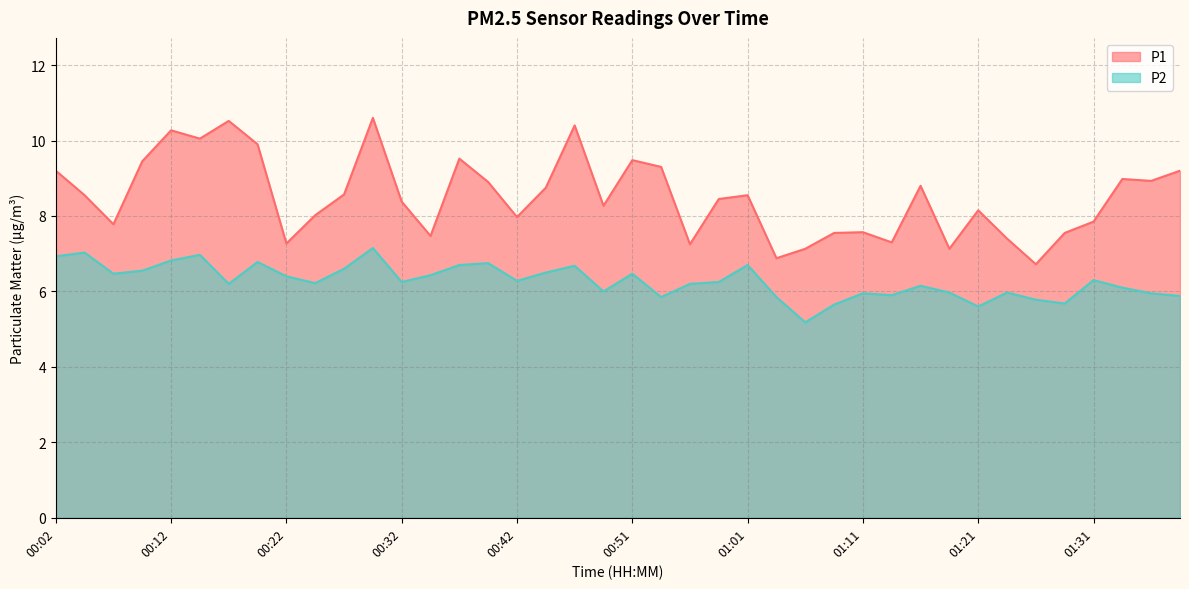

Which has a higher value, 01:16 or 01:26?

01:16